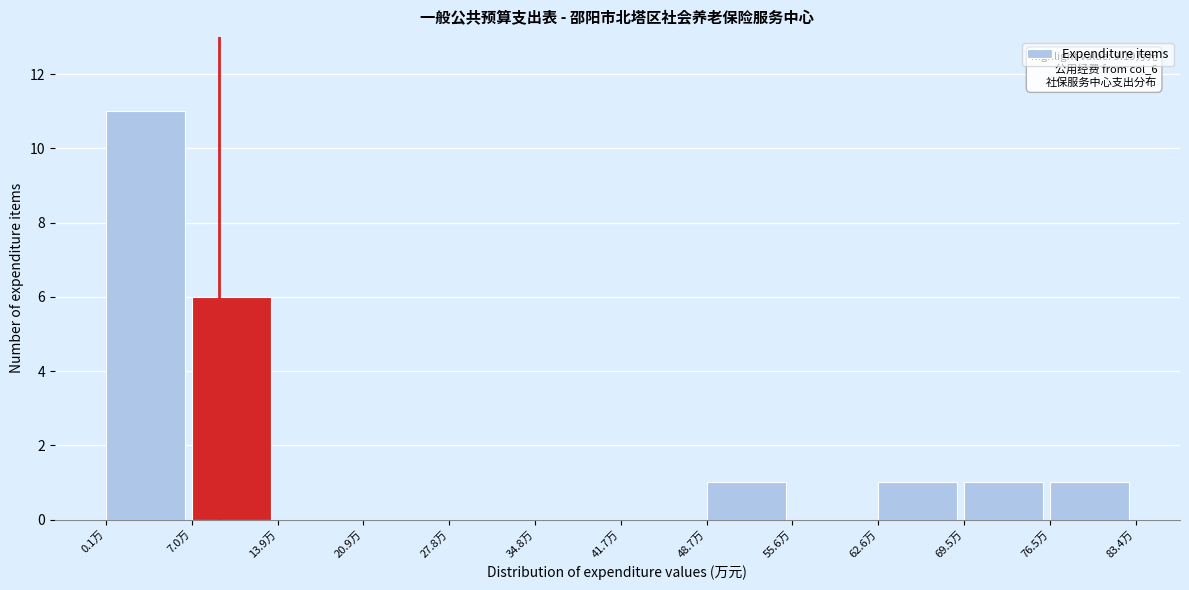

Which range on the x-axis has the tallest bar?

0 to 7